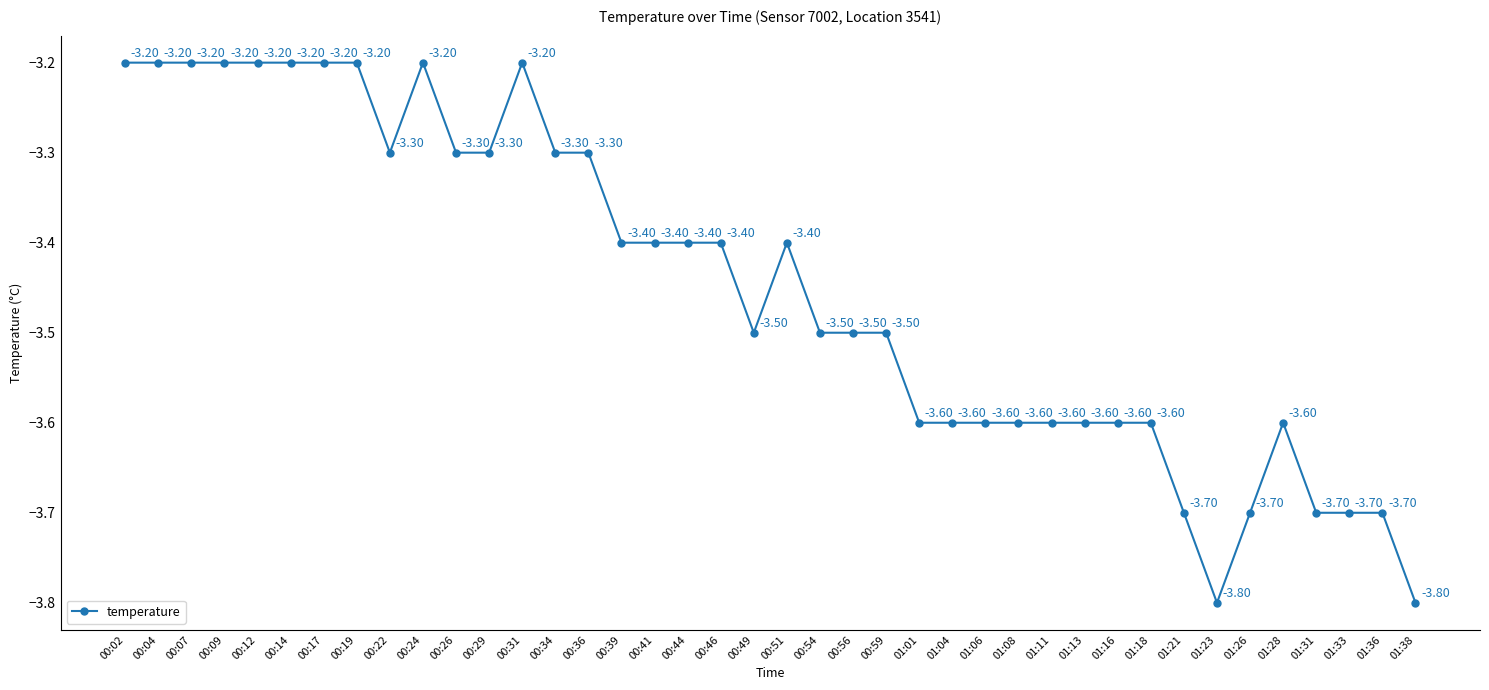

Where is the first local minimum?

00:22